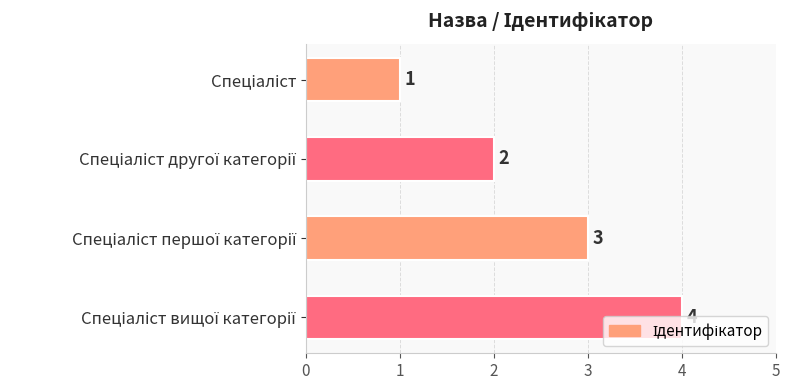

How many categories are shown in the chart?

4